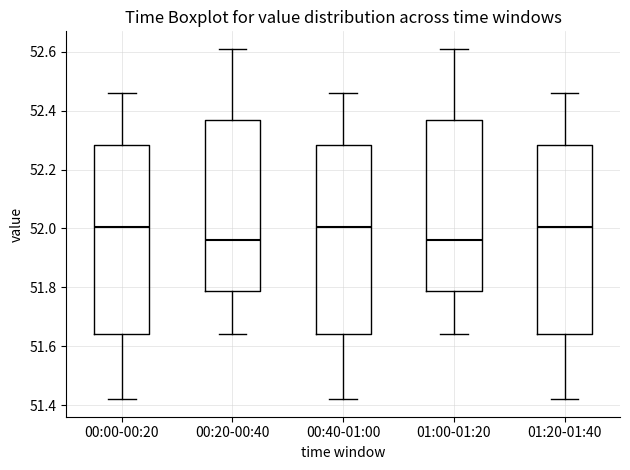

Reading left to right, transcribe this box plot: for each box, give where its median line is, the range the box spans, and where its two whiskers end, as read against the y-axis. The values are not printed on the chart, so give them approximately, as read against the axis.

00:00-00:20: median 52.00, box 51.64 to 52.28, whiskers 51.42 to 52.46
00:20-00:40: median 51.96, box 51.78 to 52.36, whiskers 51.64 to 52.62
00:40-01:00: median 52.00, box 51.64 to 52.28, whiskers 51.42 to 52.46
01:00-01:20: median 51.96, box 51.78 to 52.36, whiskers 51.64 to 52.62
01:20-01:40: median 52.00, box 51.64 to 52.28, whiskers 51.42 to 52.46